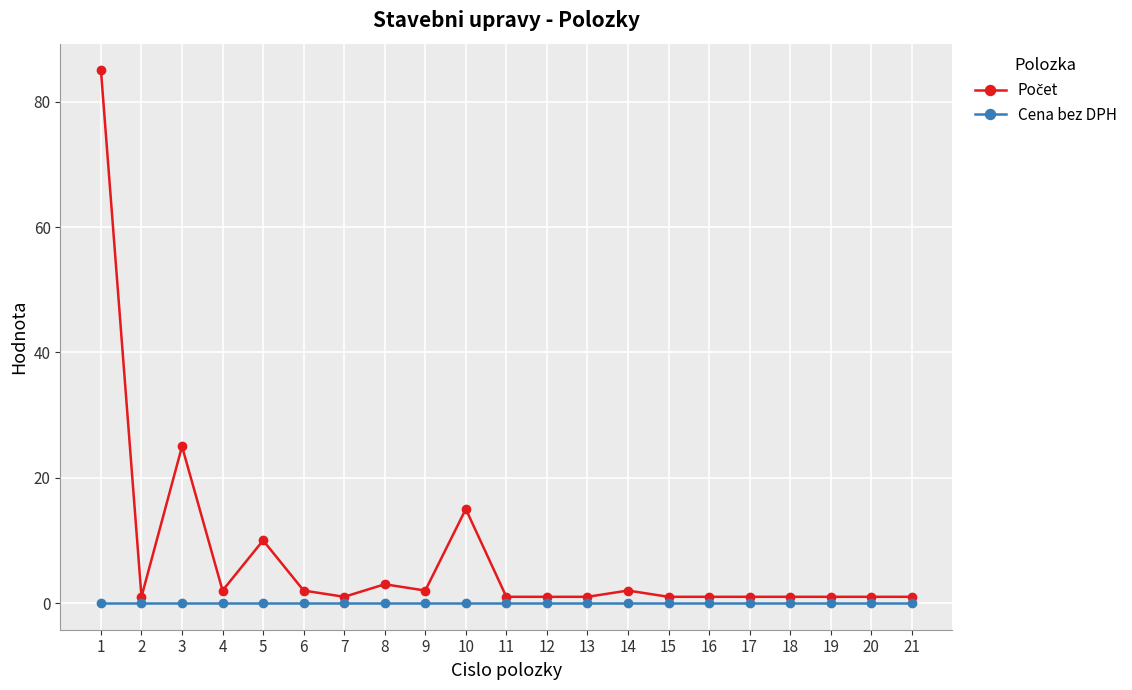

The Cena bez DPH series shows 0 at 3. True or false?

True